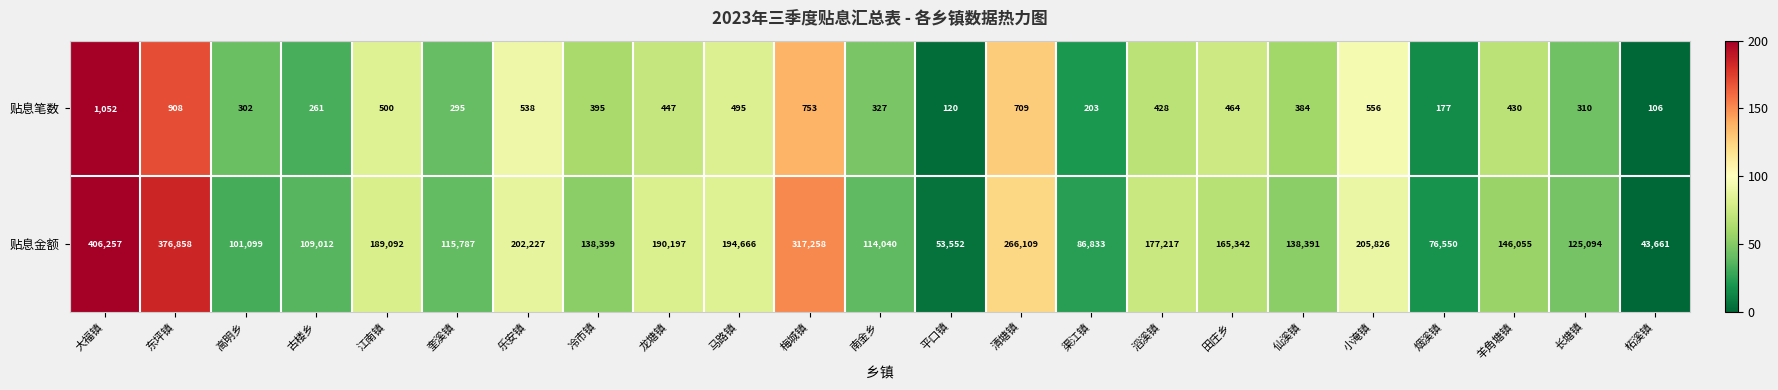

Which series has the largest total across all categories?

贴息金额